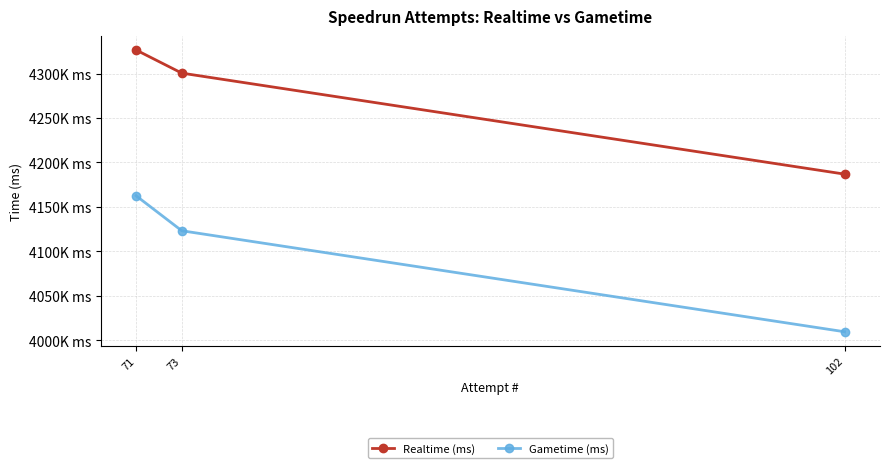

What are all the series names shown in the legend?

Realtime (ms), Gametime (ms)